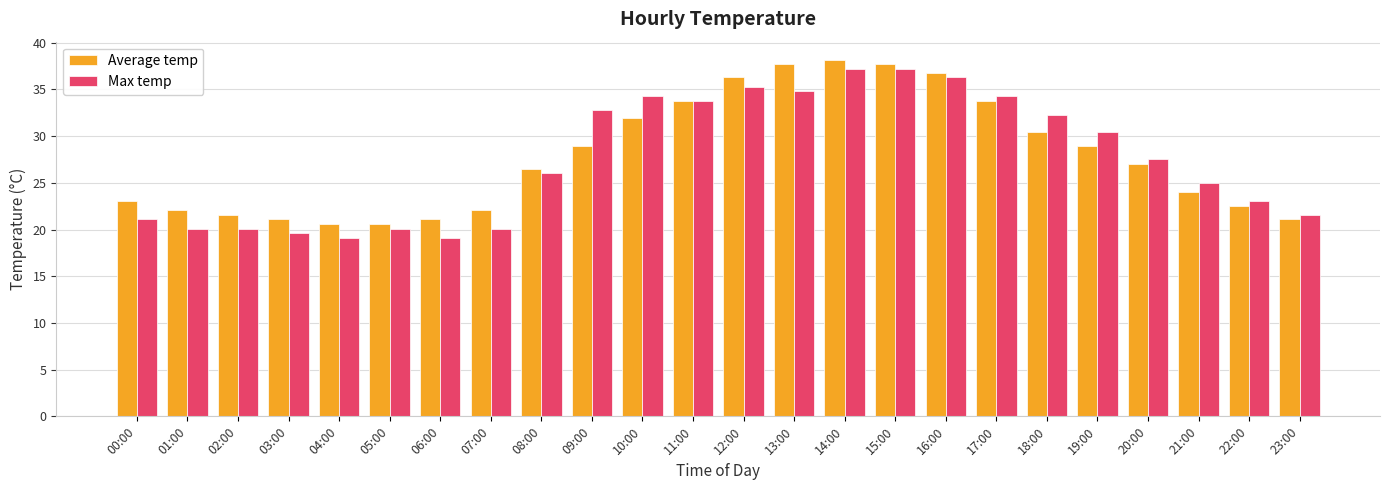

Reading left to right, list all the values displayed in this chart.

Average temp: 23.0	22.1	21.6	21.1	20.6	20.6	21.1	22.1	26.5	28.9	31.9	33.8	36.3	37.7	38.2	37.7	36.8	33.8	30.4	28.9	27.0	24.0	22.5	21.1
Max temp: 21.1	20.1	20.1	19.6	19.1	20.1	19.1	20.1	26.0	32.8	34.3	33.8	35.3	34.8	37.2	37.2	36.3	34.3	32.3	30.4	27.5	25.0	23.0	21.6